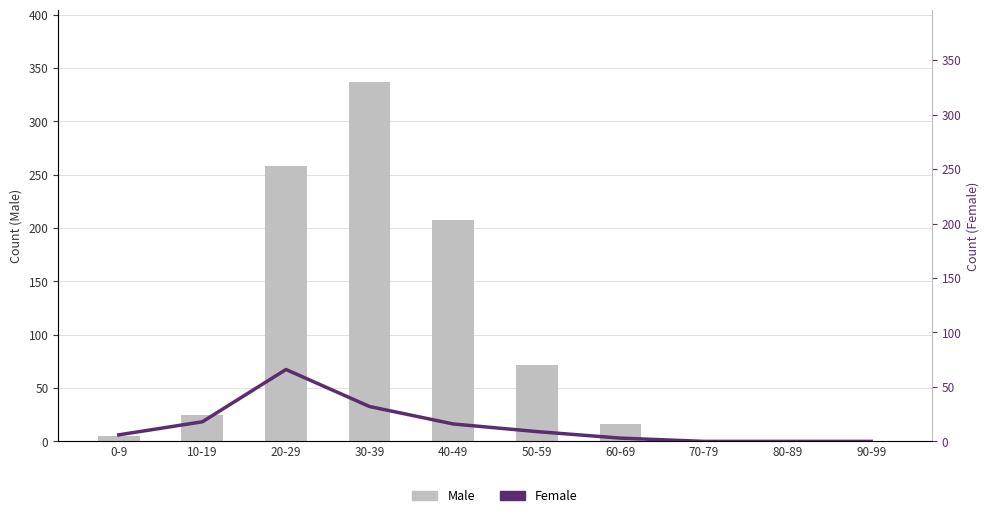

What is the label of the 8th bar from the right?

20-29